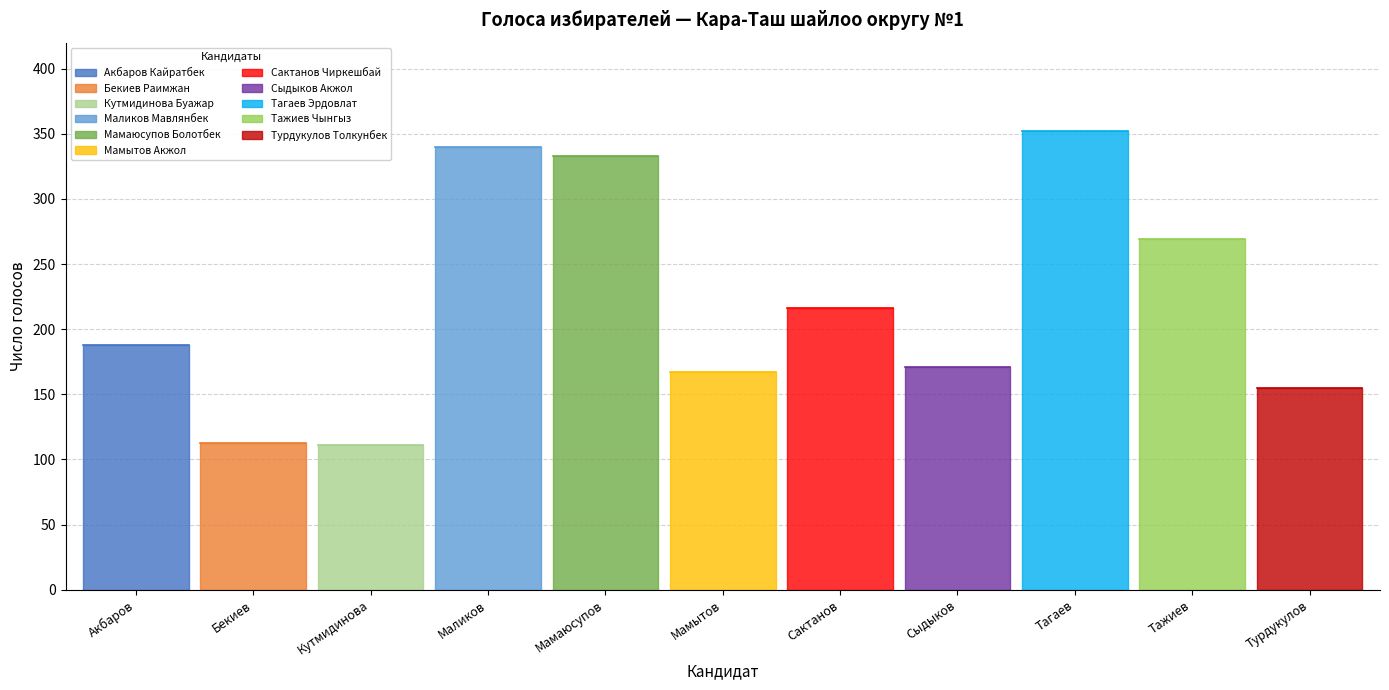

What is the ratio of the value at Маликов Мавлянбек to the value at Сактанов Чиркешбай?

1.6